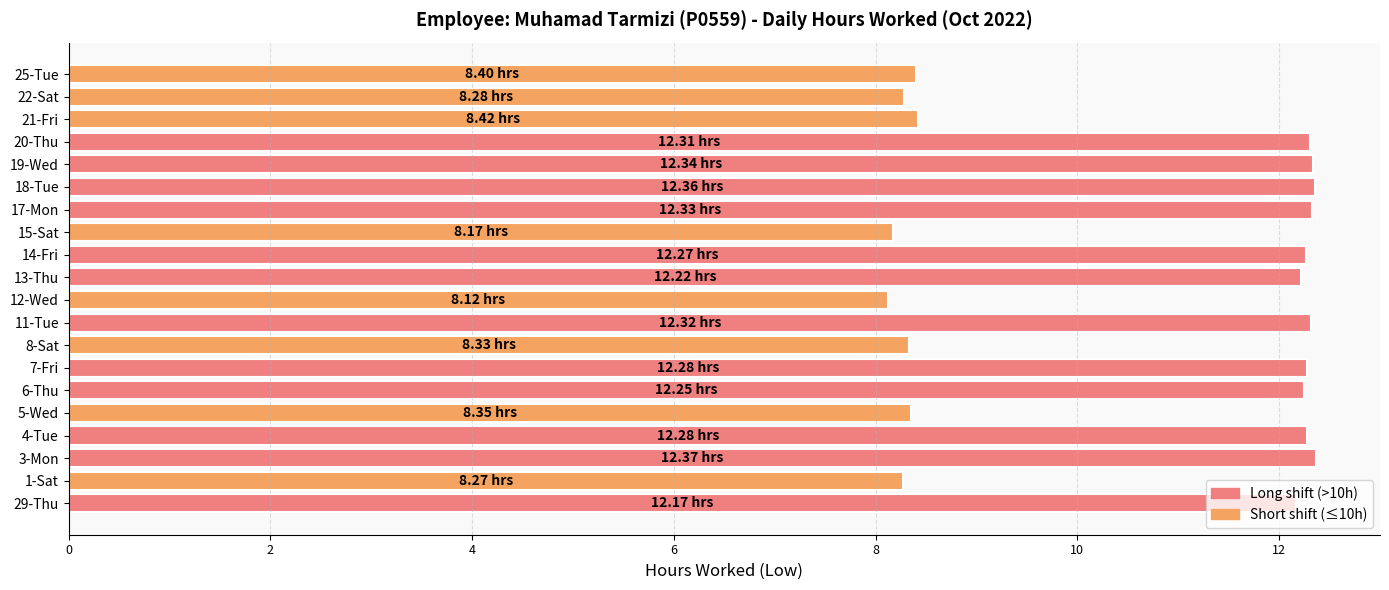

How many bars are there in total?

20